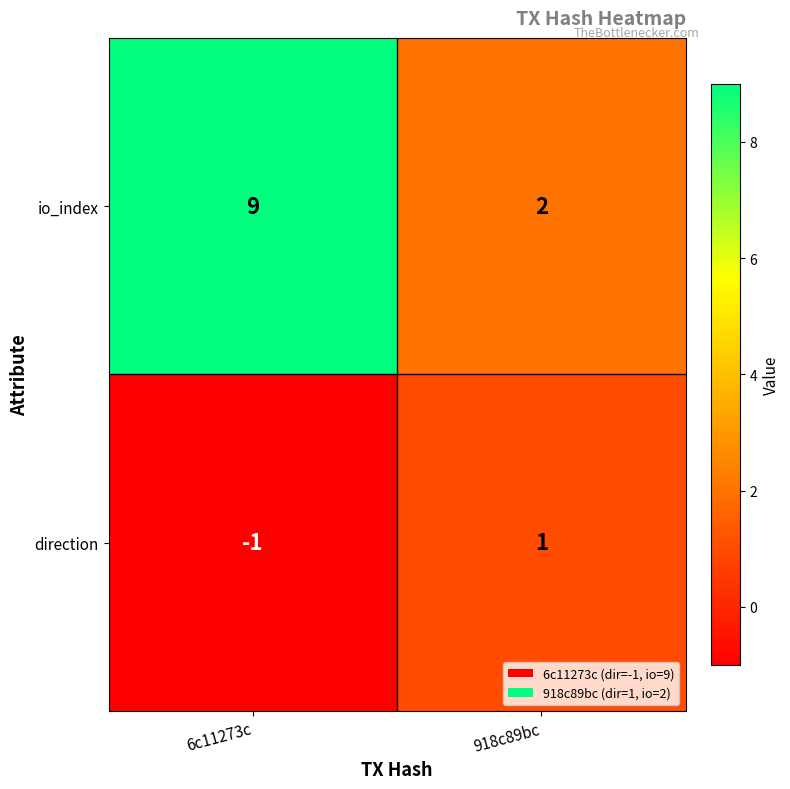

Where is io_index nearest to the value 5?

918c89bc